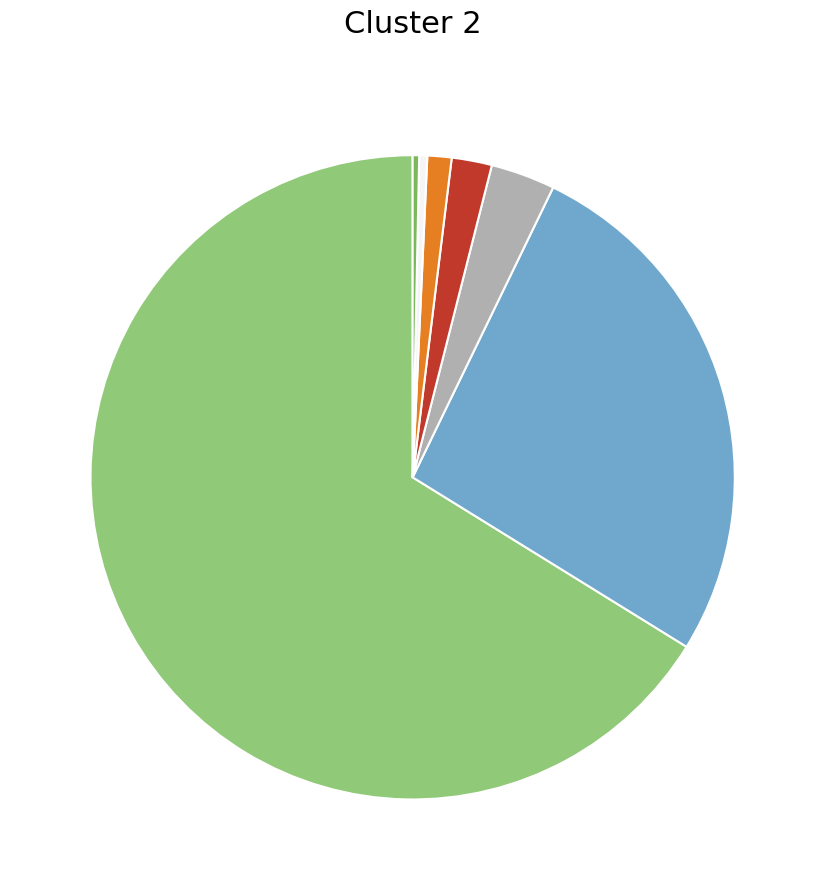

Is there any slice that represents more than half of the pie?

Yes